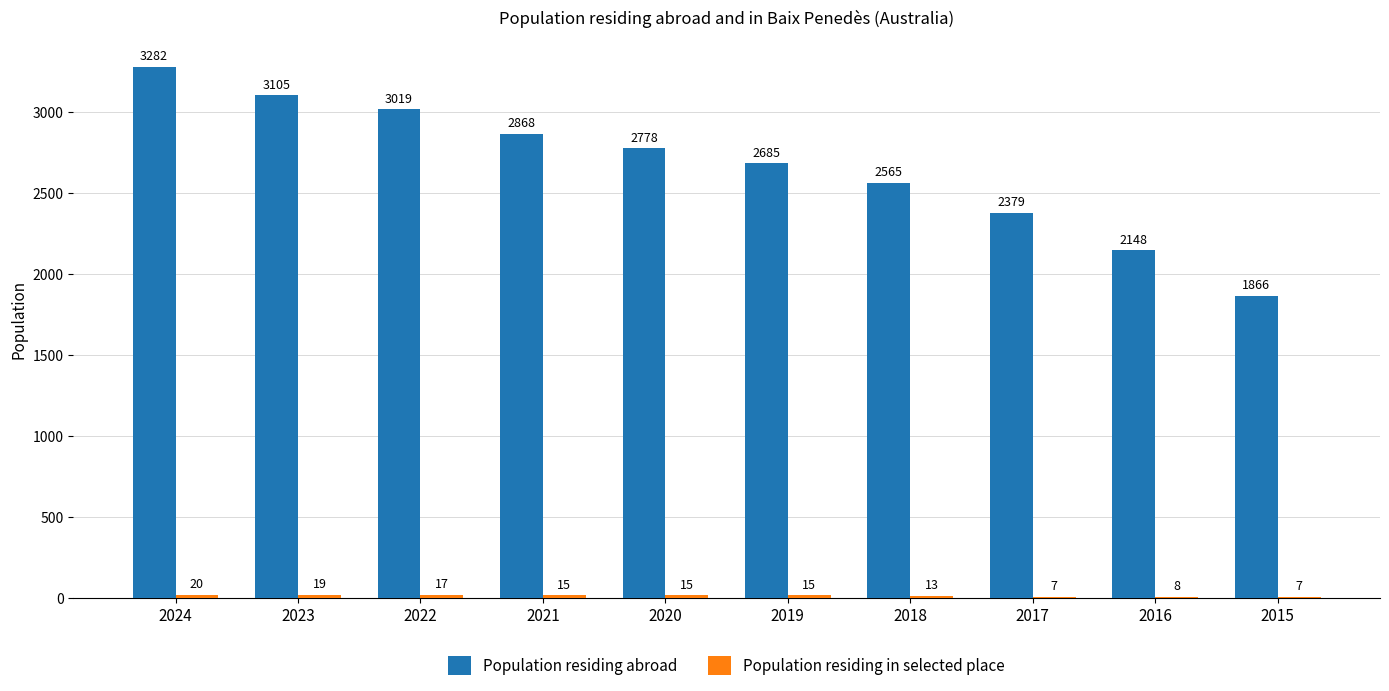

Is it true that Population residing abroad equals 3019 at 2022?

True